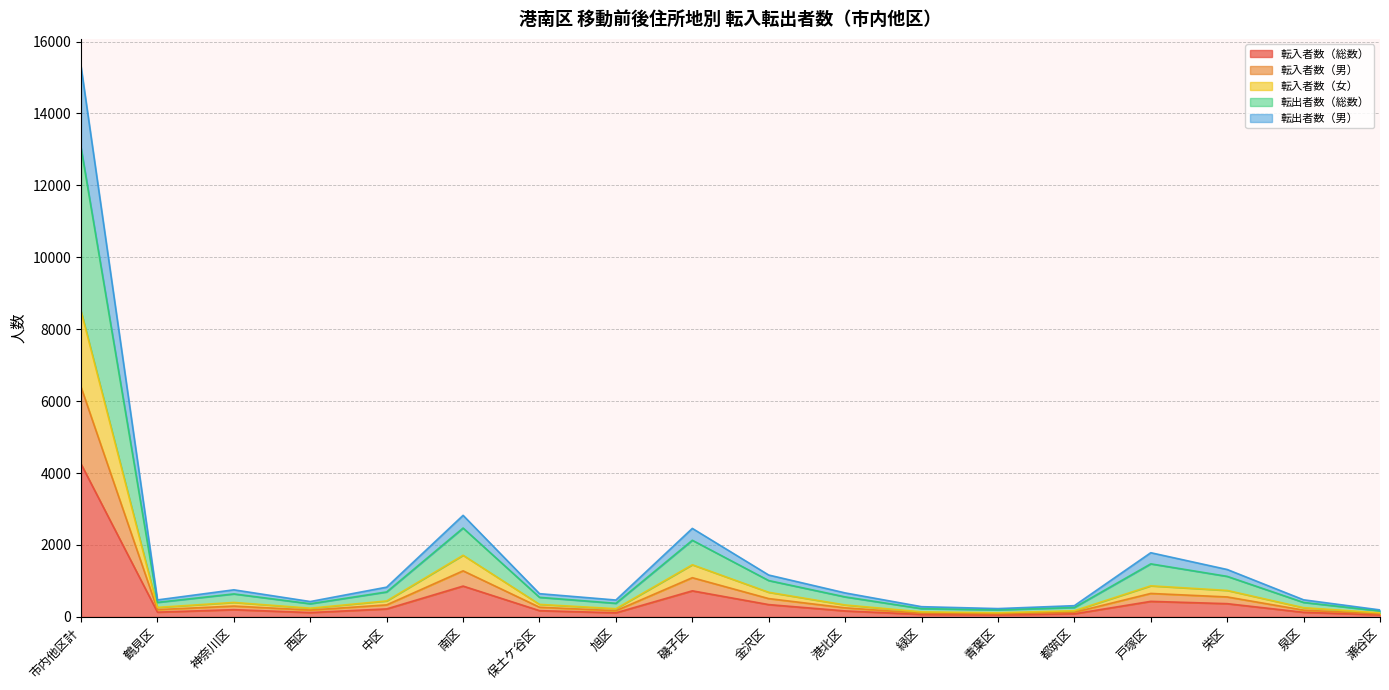

At which category does the chart reach its minimum across all series?

青葉区